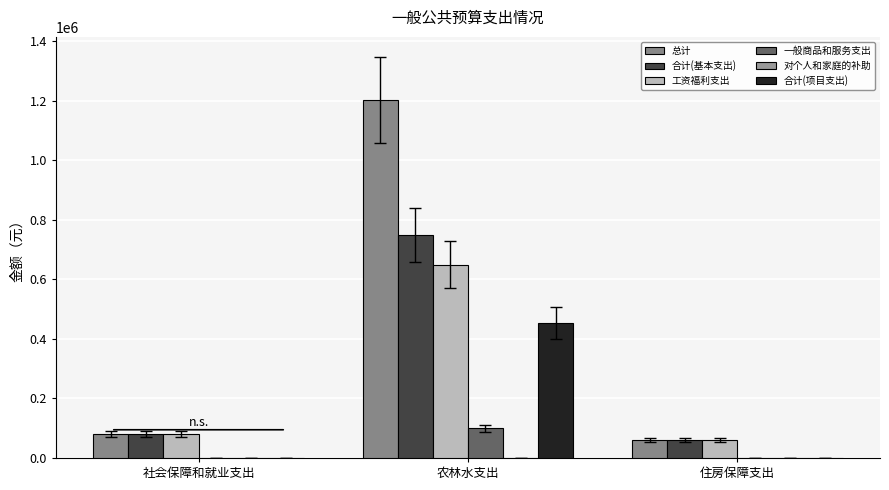

Which has a higher value, 住房保障支出 or 社会保障和就业支出?

社会保障和就业支出